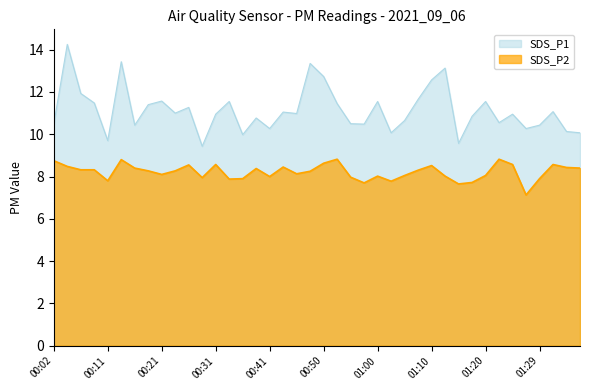

What is the minimum value for SDS_P1?

9.4